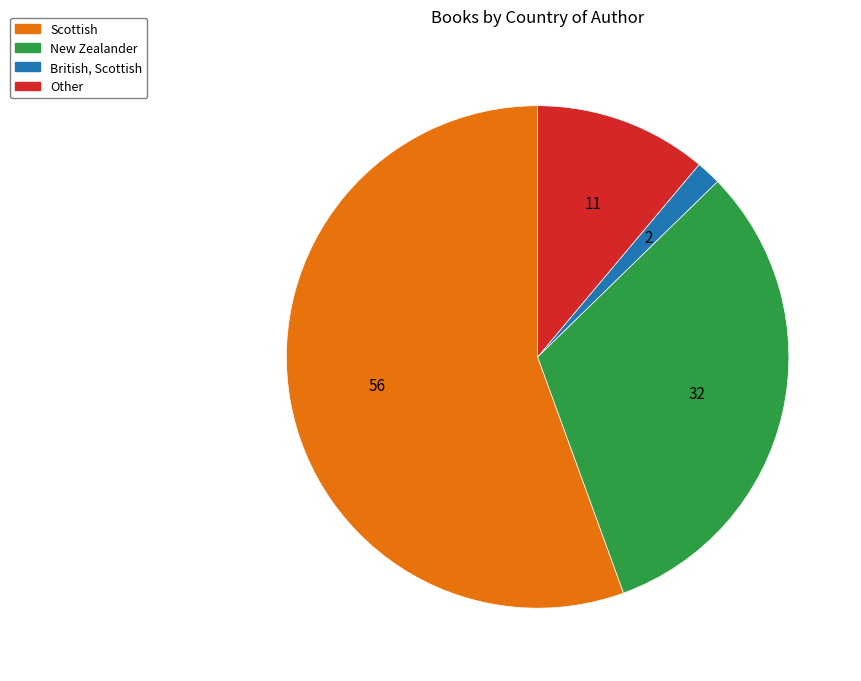

Between New Zealander and Other, which is larger?

New Zealander